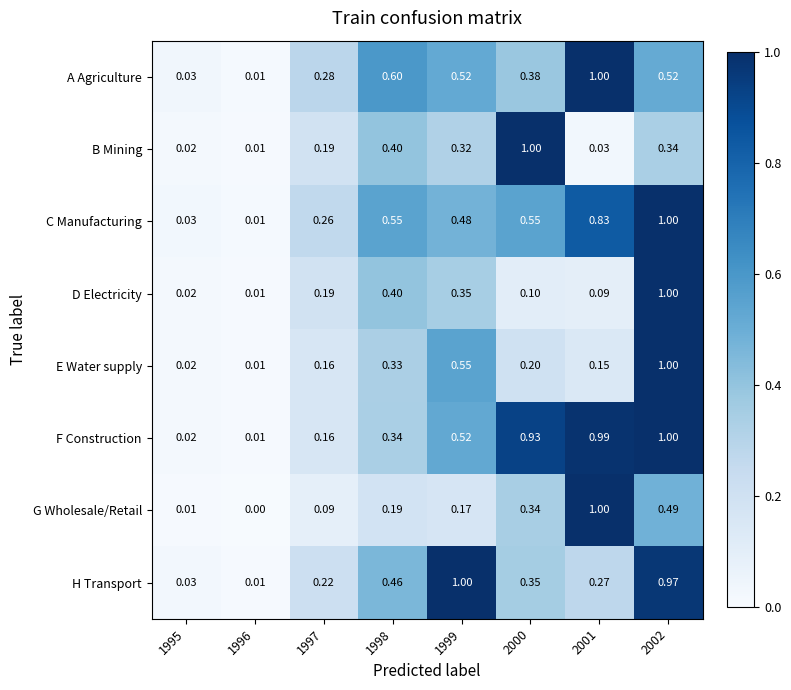

Which series changed the most between 1997 and 2001?

G Wholesale/Retail